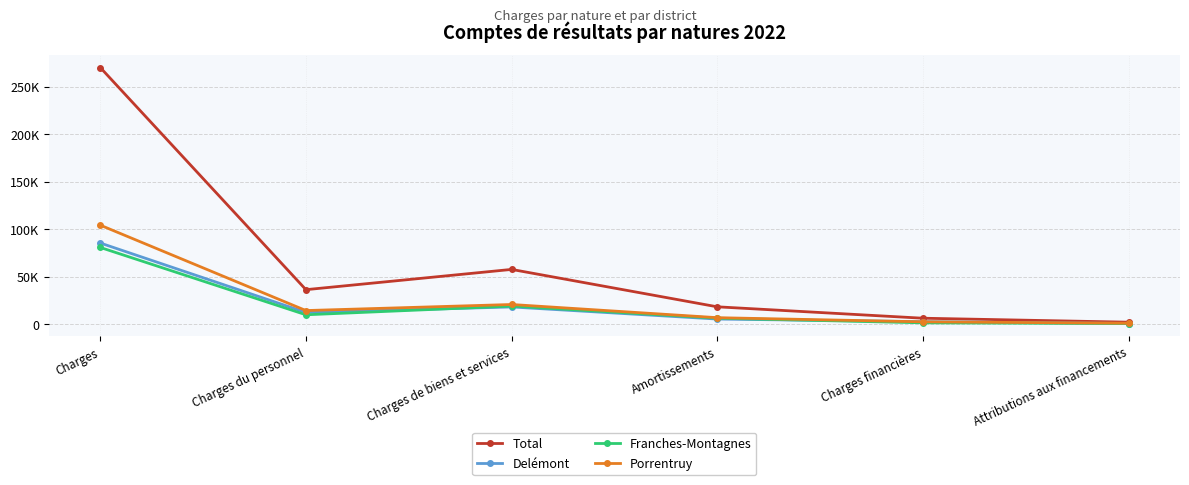

The value of Total at Charges financières is 6148.9. True or false?

True